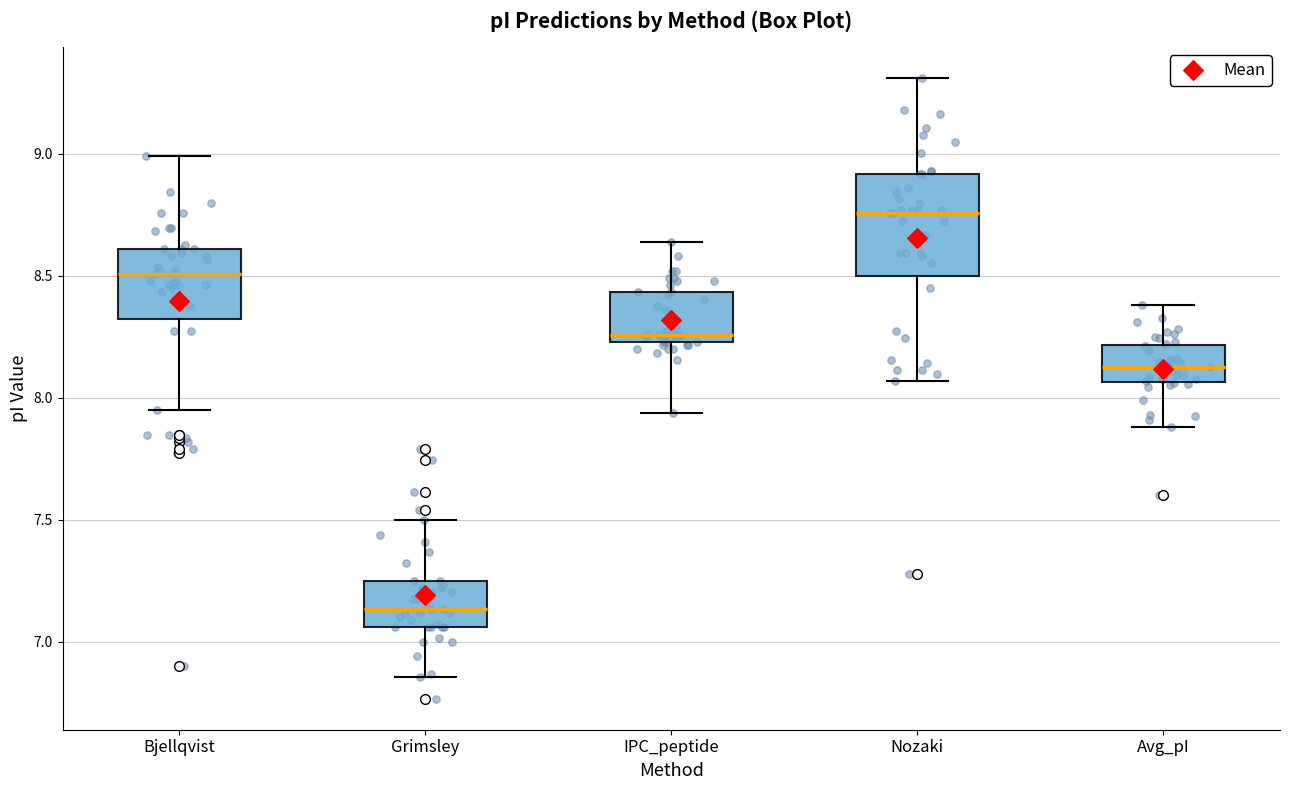

Reading left to right, read every box against the y-axis: the position of its median line, the range the box covers, and the ends of its whiskers. The values are not printed on the chart, so give them approximately, as read against the axis.

Bjellqvist: median 8.50, box 8.30 to 8.60, whiskers 7.95 to 9.00
Grimsley: median 7.15, box 7.05 to 7.25, whiskers 6.85 to 7.50
IPC_peptide: median 8.25 (just above the box's lower edge), box 8.25 to 8.45, whiskers 7.95 to 8.65
Nozaki: median 8.75, box 8.50 to 8.90, whiskers 8.05 to 9.30
Avg_pI: median 8.10, box 8.05 to 8.20, whiskers 7.90 to 8.40